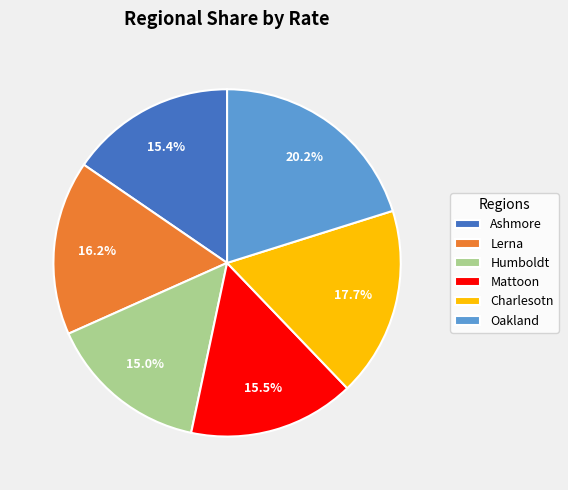

What percentage is the Charlesotn slice, to the nearest percent?

18%